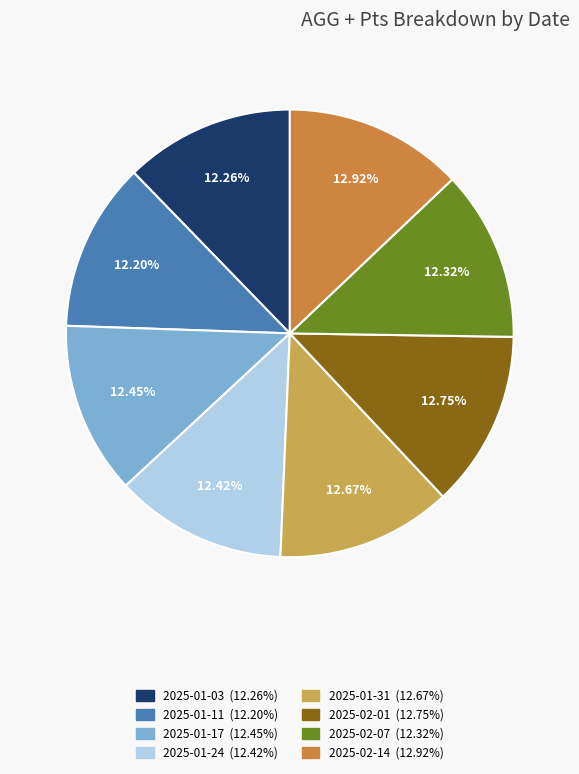

Does any single category account for the majority?

No